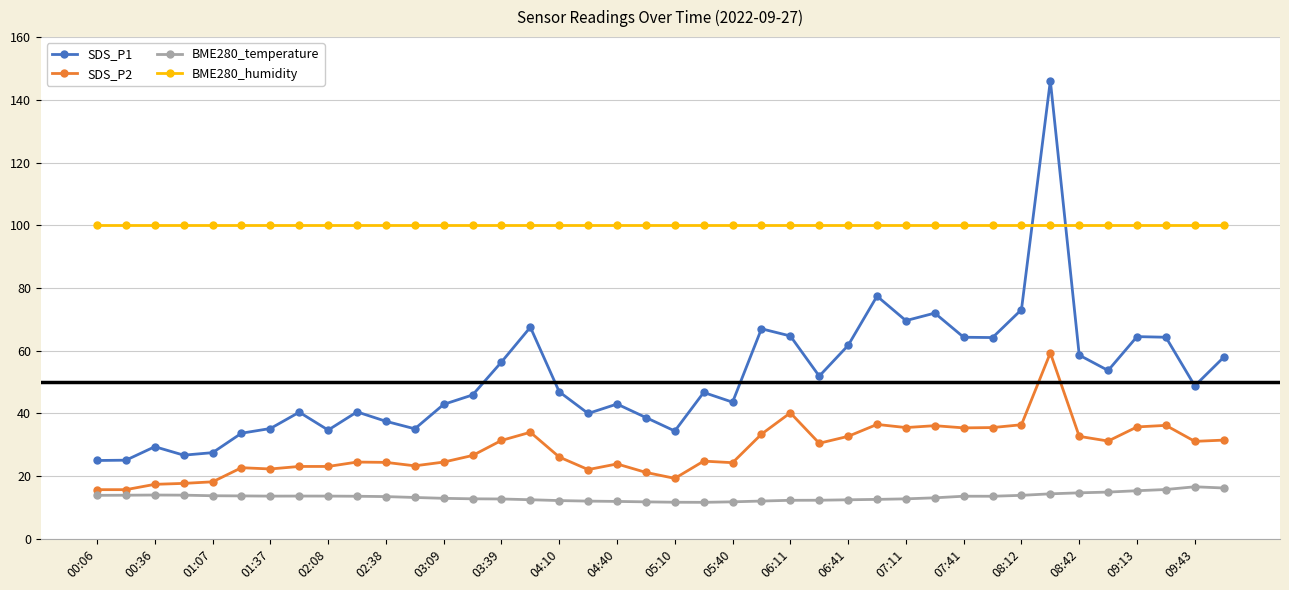

Which series has the largest range (max minus min)?

SDS_P1